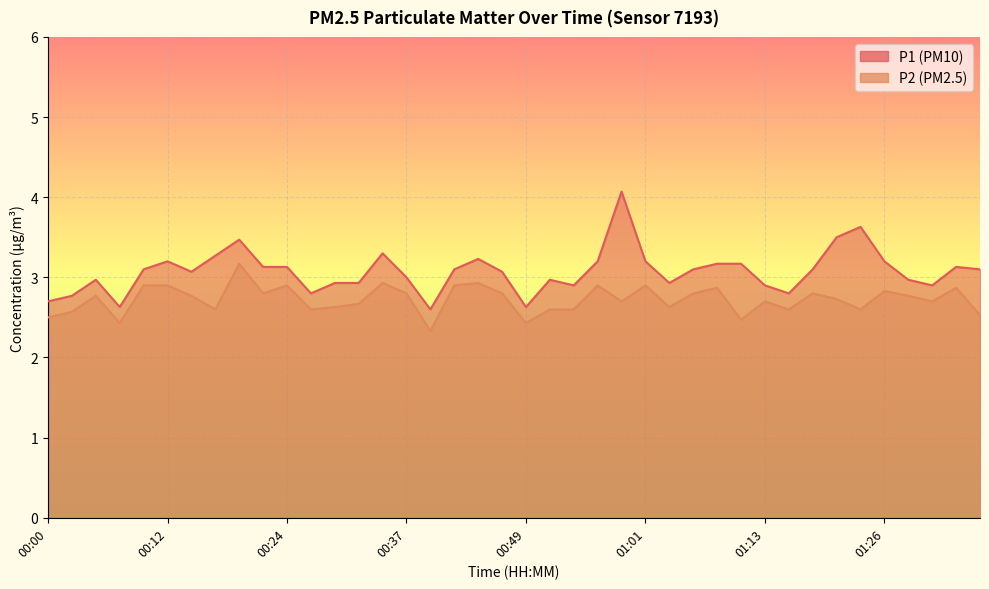

What is the minimum value for P2?

2.3